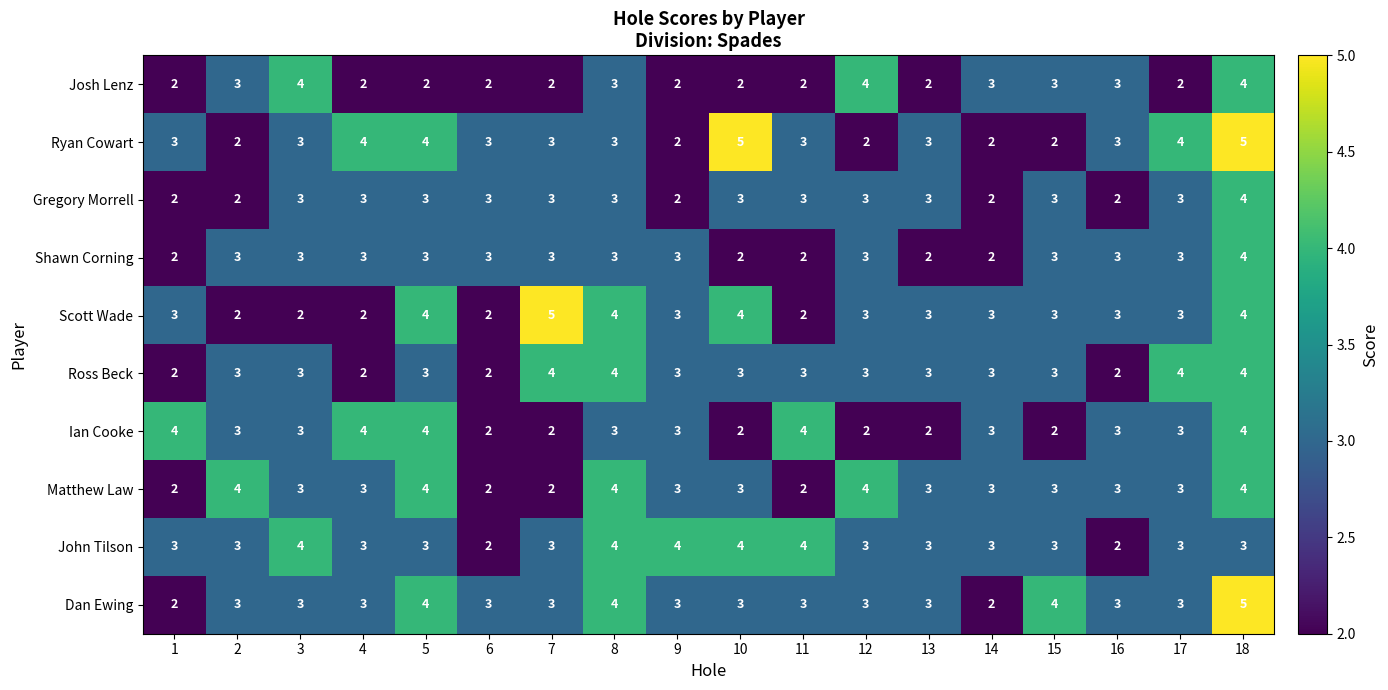

What is the maximum value for Shawn Corning?

4